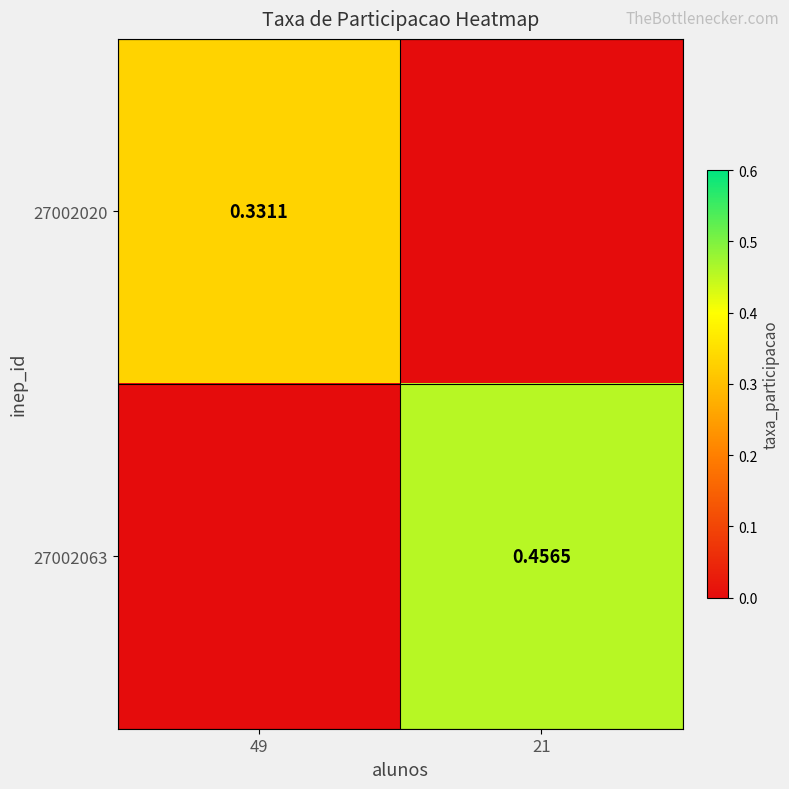

True or false: 27002063 has a value of 0.2 at 21.

False